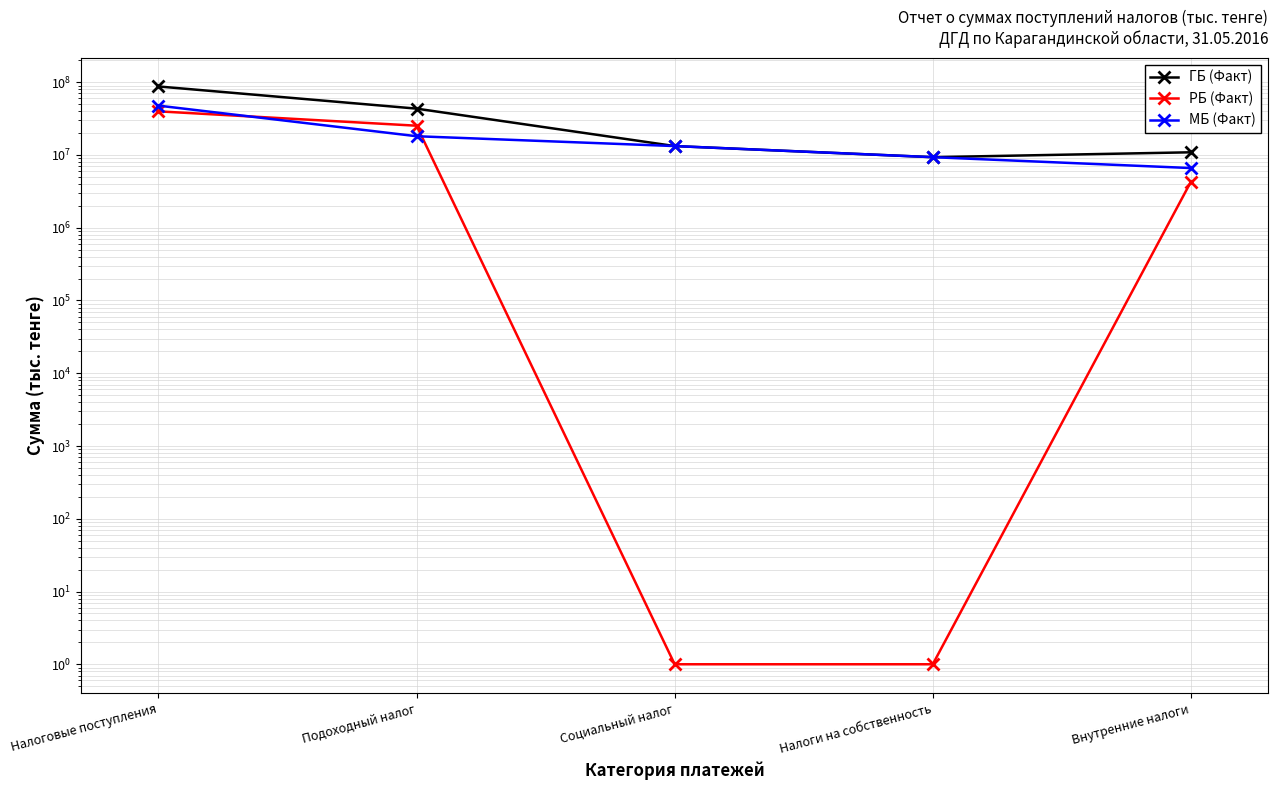

What is the smallest value displayed?

1